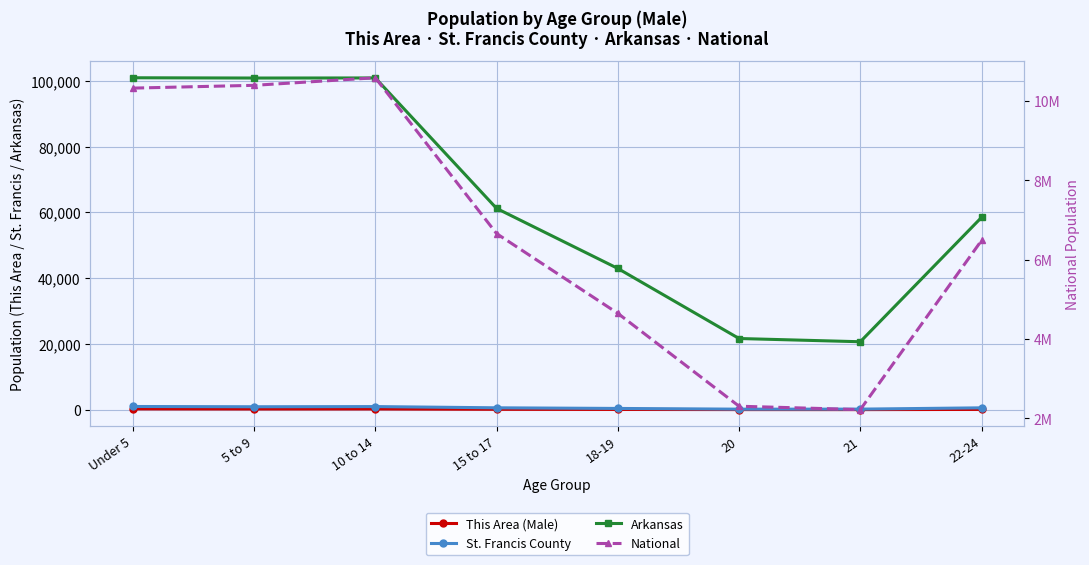

How many lines are shown in the chart?

4